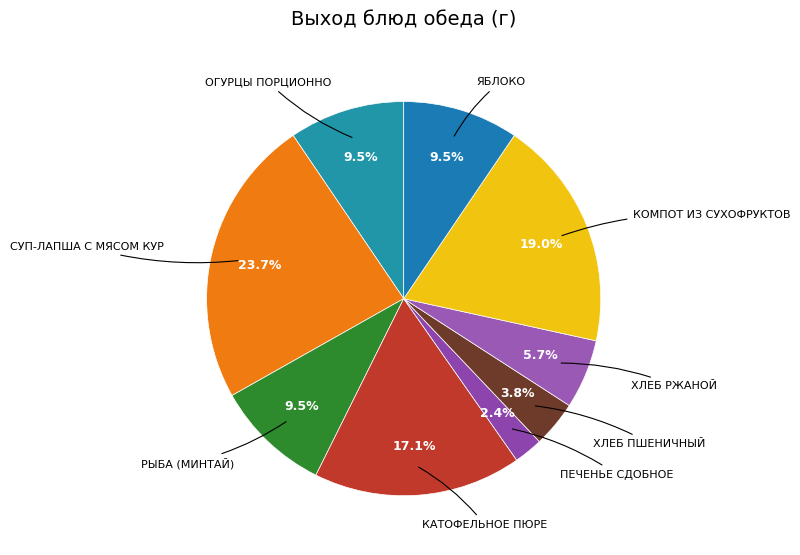

Count the number of slices in the pie.

9